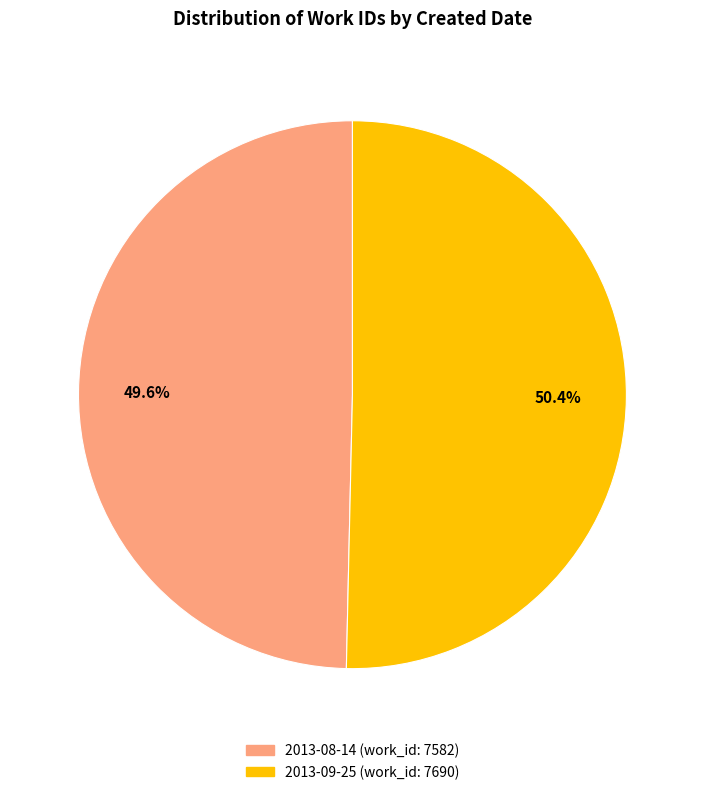

Approximately how many times larger is the value at 2013-09-25 compared to 2013-08-14?

1.0